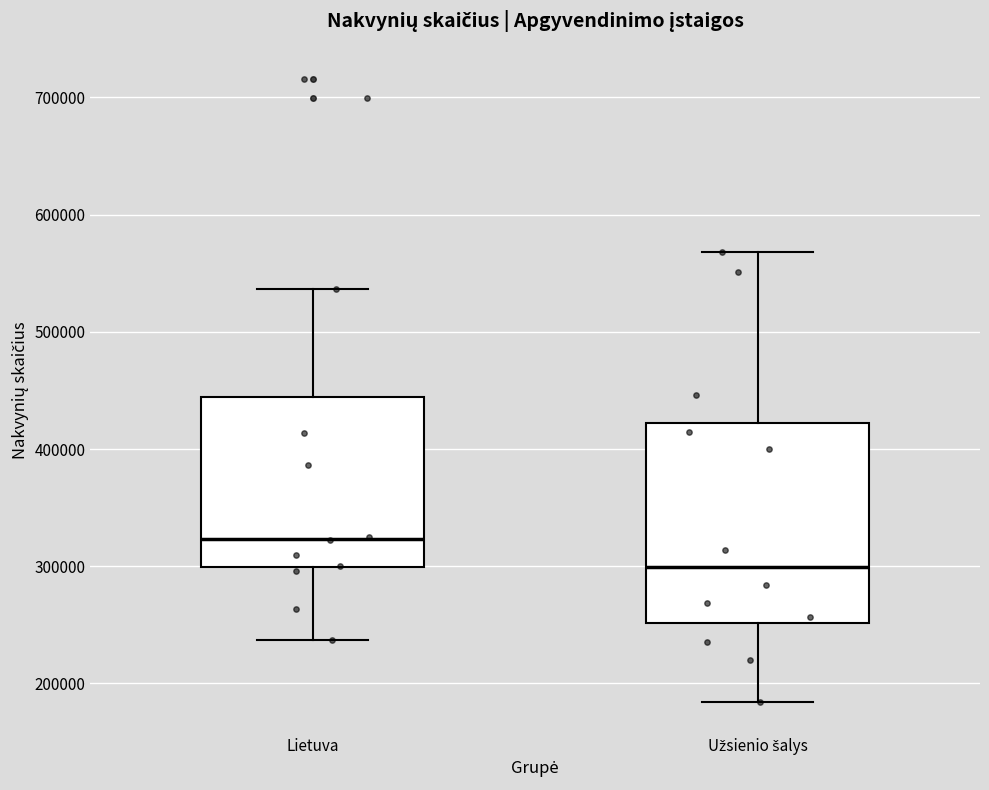

Which box has the highest median line?

Lietuva